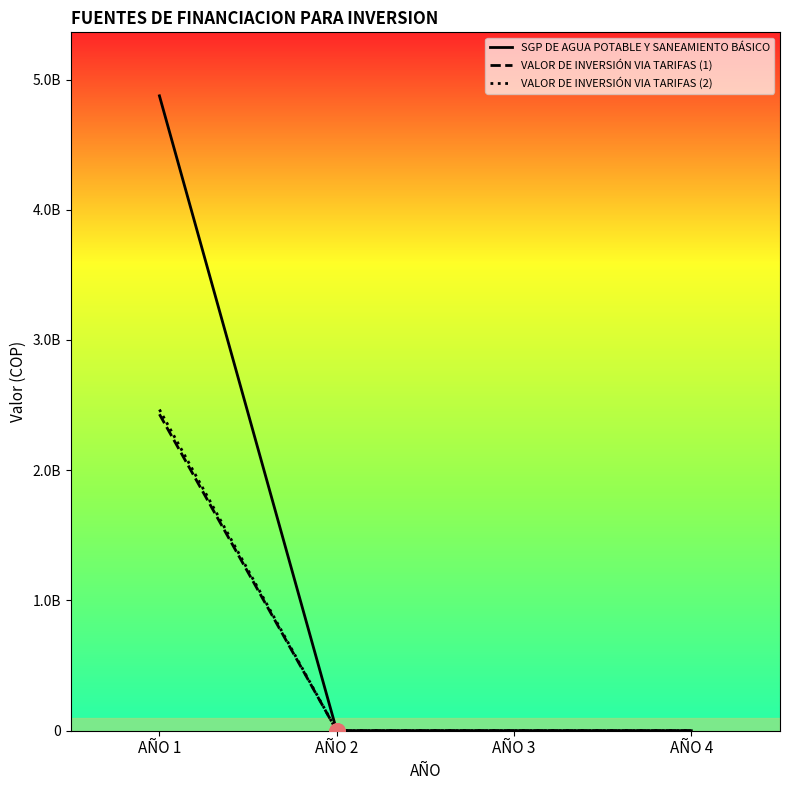

What are all the series names shown in the legend?

SGP DE AGUA POTABLE Y SANEAMIENTO BÁSICO, VALOR DE INVERSIÓN VIA TARIFAS (1), VALOR DE INVERSIÓN VIA TARIFAS (2)